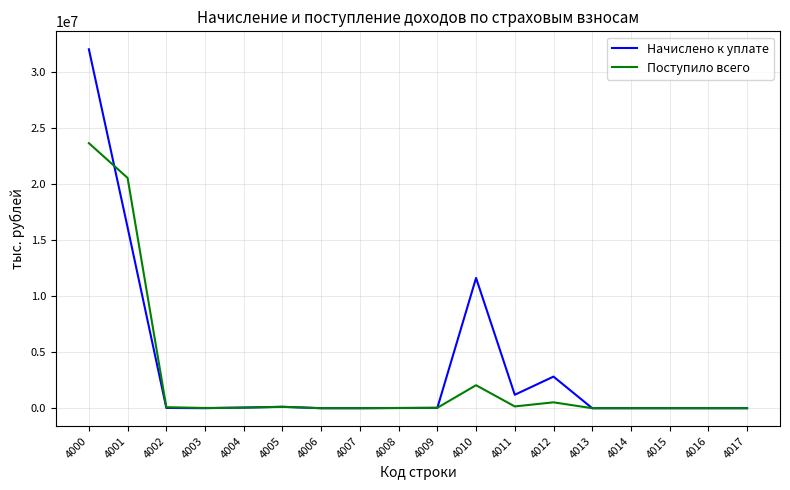

Where does the Начислено к уплате series first go above 23436?

4000